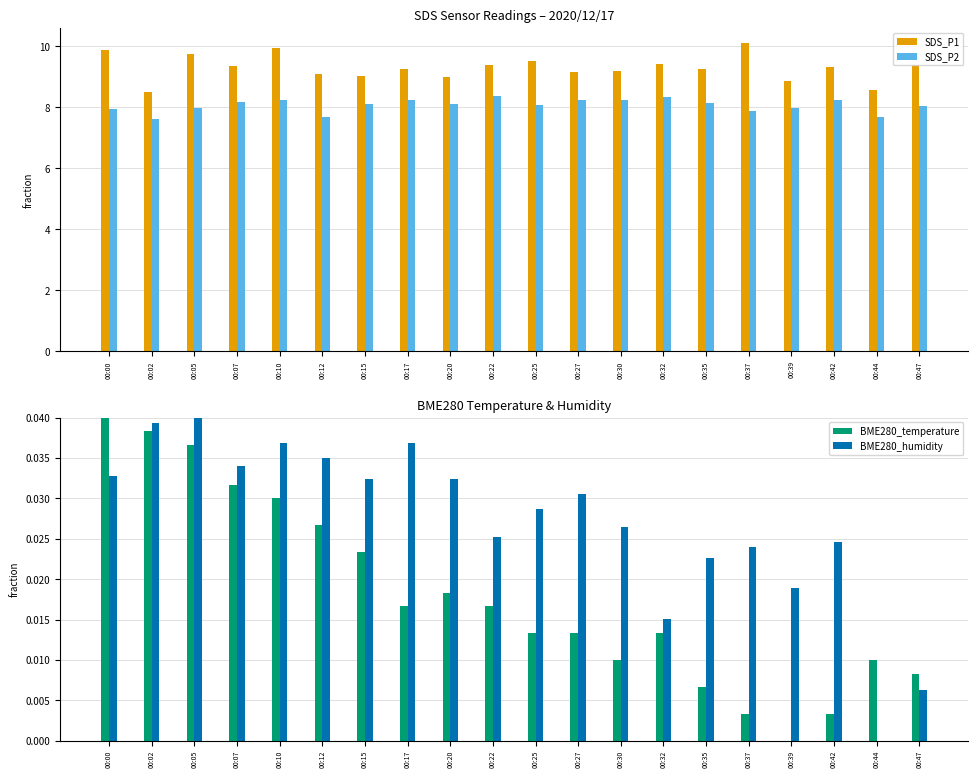

Where is SDS_P2 nearest to the value 8?

00:05